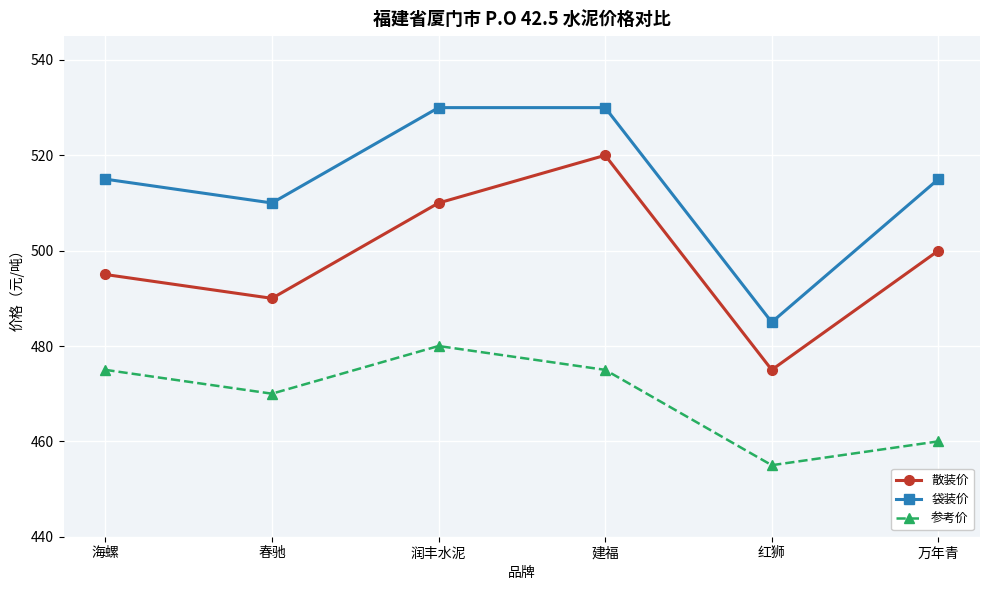

In 参考价, how many points are lower than both neighbors (excluding endpoints)?

2